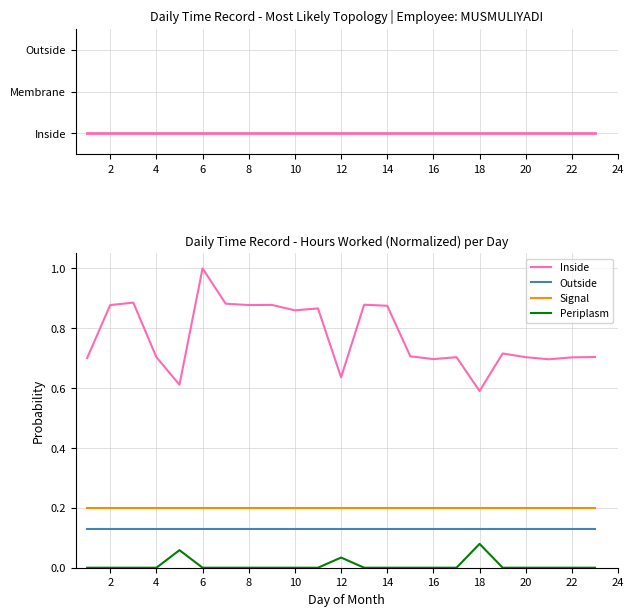

Which series has the widest spread of values?

Inside